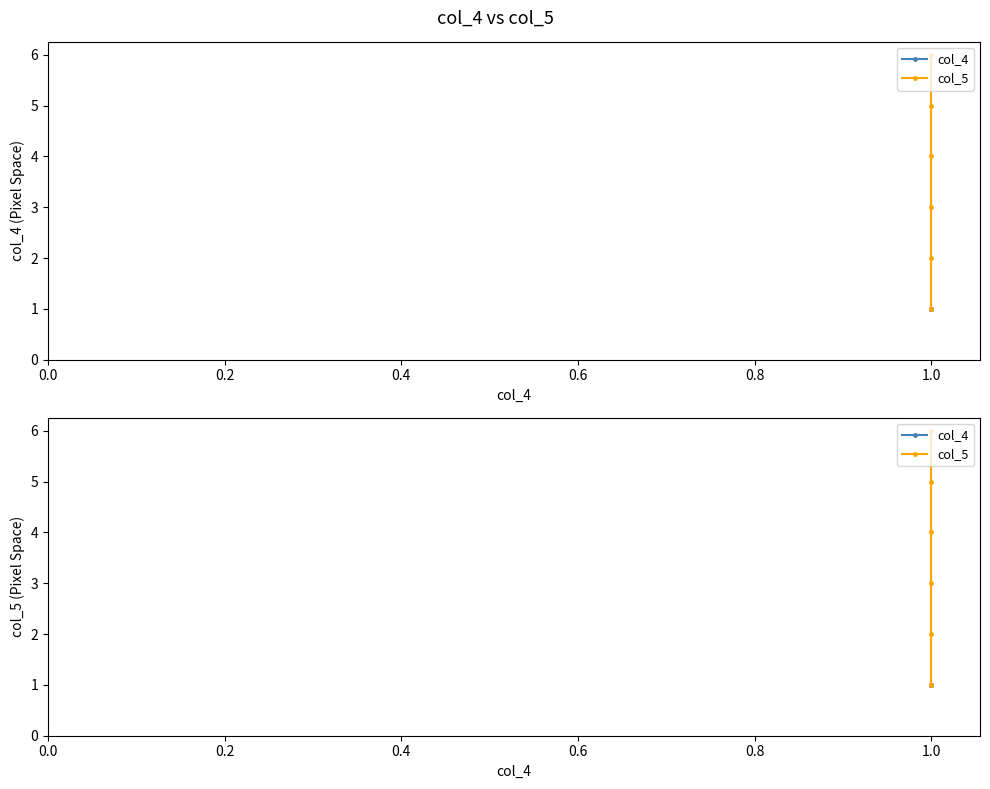

Does the chart display data point markers on the line(s)?

Yes